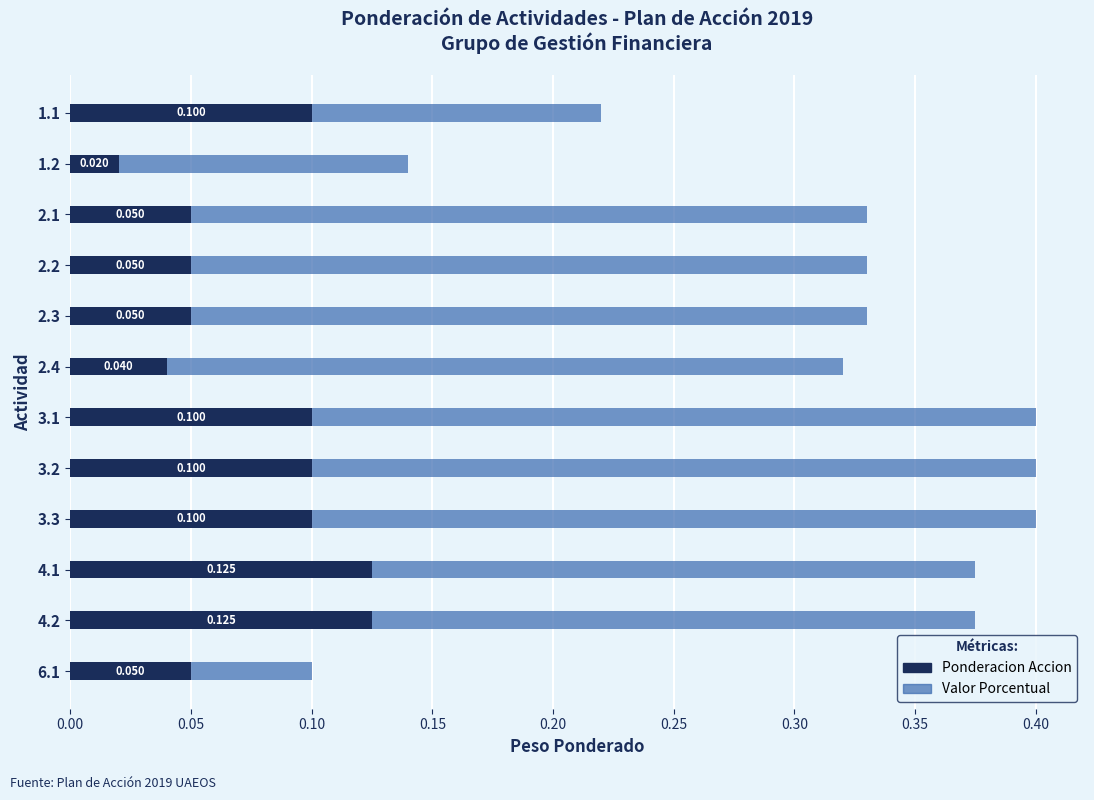

Count the number of categories in the chart.

12